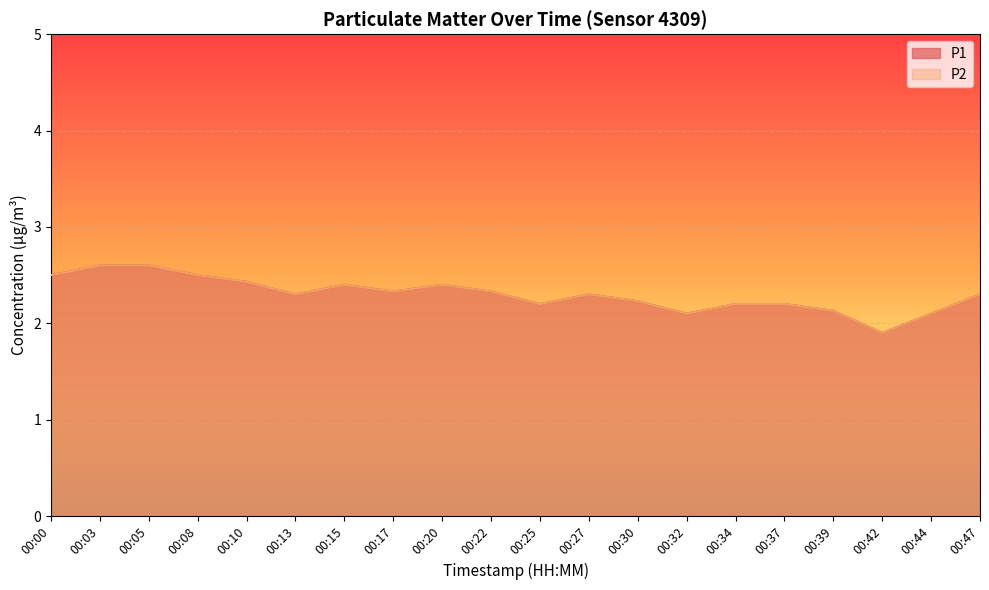

Reading right to left, extract all data points from this chart.

P1: 2.3	2.1	1.9	2.1	2.2	2.2	2.1	2.2	2.3	2.2	2.3	2.4	2.3	2.4	2.3	2.4	2.5	2.6	2.6	2.5
P2: 2.3	2.1	1.9	2.1	2.2	2.2	2.1	2.2	2.3	2.2	2.3	2.4	2.3	2.4	2.3	2.4	2.5	2.6	2.6	2.5